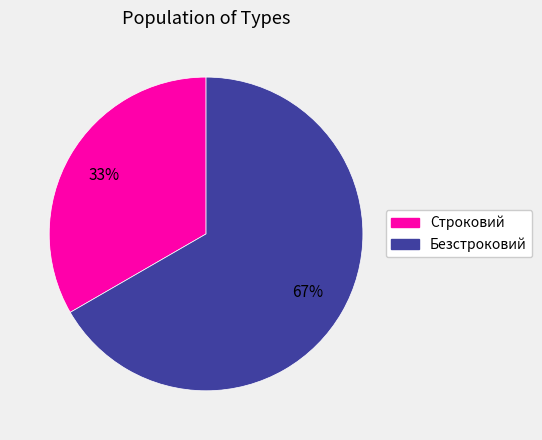

Do Строковий and Безстроковий together represent more than half of the pie?

Yes